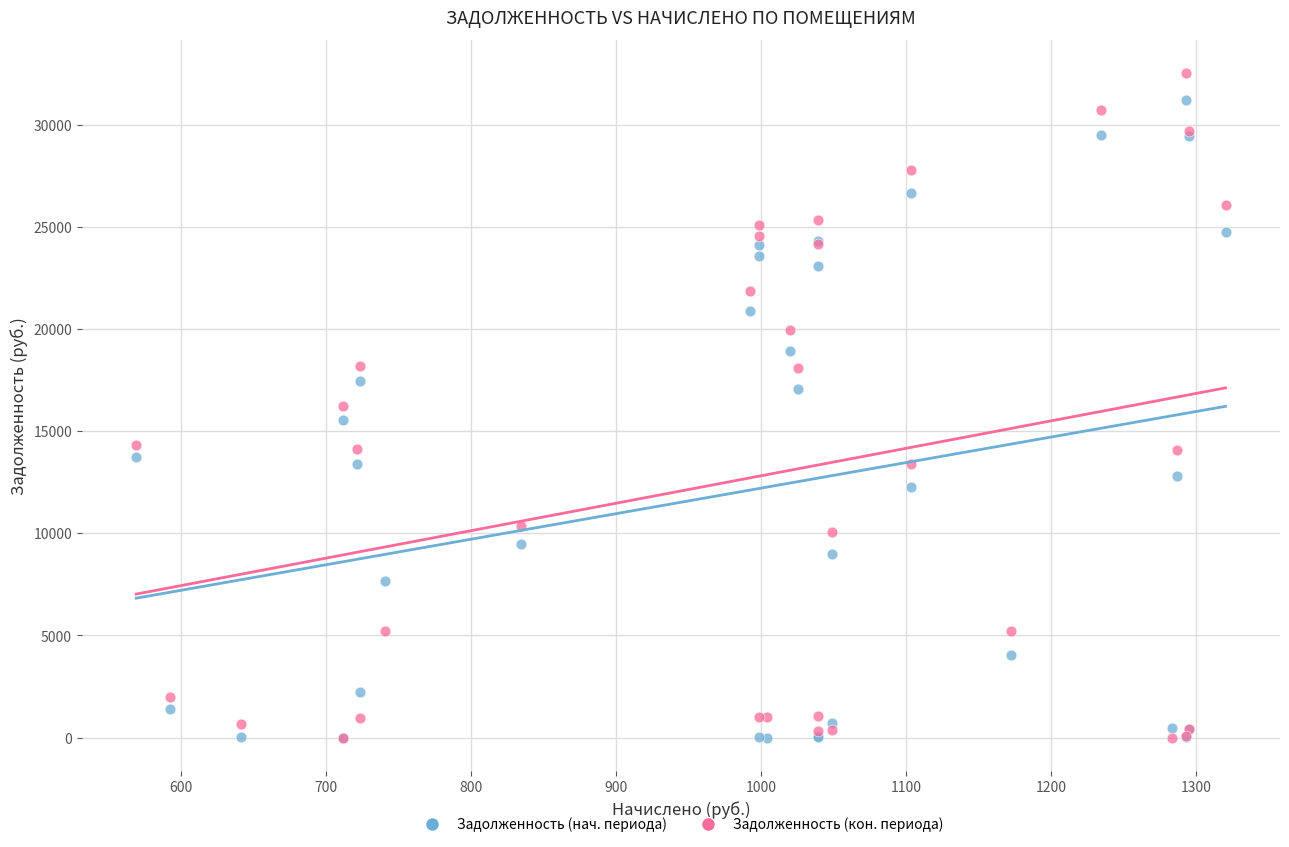

What are all the series names shown in the legend?

Задолженность (нач. периода), Задолженность (кон. периода)